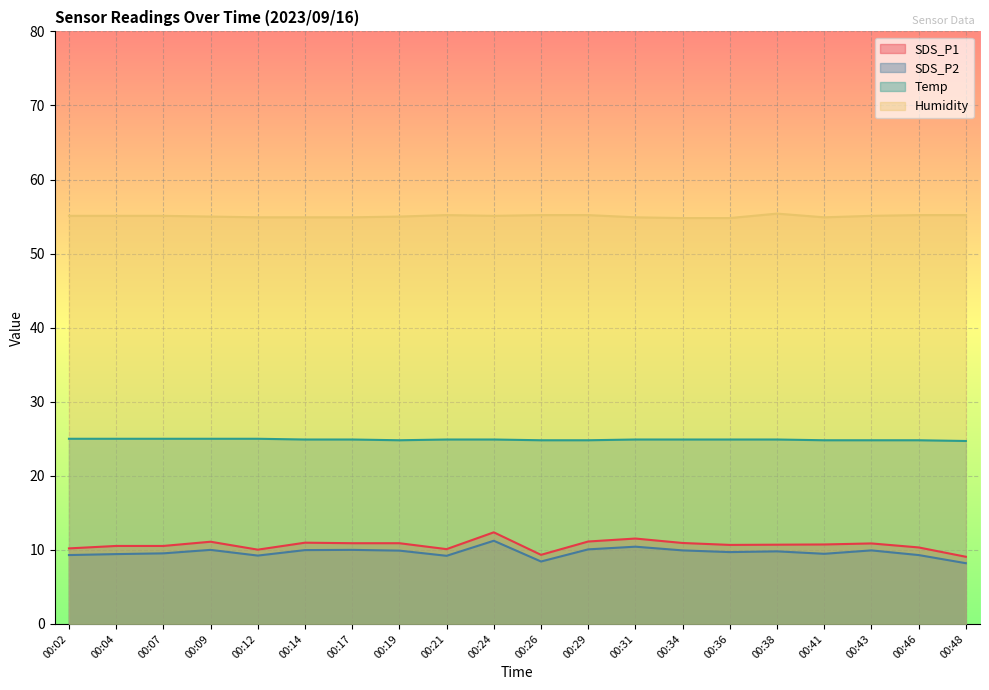

Reading left to right, what are all the values shown in this chart?

SDS_P1: 00:02=10.2	00:04=10.5	00:07=10.5	00:09=11.1	00:12=10.0	00:14=11.0	00:17=10.9	00:19=10.9	00:21=10.1	00:24=12.4	00:26=9.3	00:29=11.1	00:31=11.5	00:34=10.9	00:36=10.7	00:38=10.7	00:41=10.7	00:43=10.9	00:46=10.3	00:48=9.1
SDS_P2: 00:02=9.3	00:04=9.4	00:07=9.5	00:09=10.0	00:12=9.2	00:14=10.0	00:17=10.0	00:19=9.9	00:21=9.2	00:24=11.2	00:26=8.4	00:29=10.1	00:31=10.4	00:34=9.9	00:36=9.7	00:38=9.8	00:41=9.5	00:43=9.9	00:46=9.3	00:48=8.2
Temp: 00:02=25.0	00:04=25.0	00:07=25.0	00:09=25.0	00:12=25.0	00:14=24.9	00:17=24.9	00:19=24.8	00:21=24.9	00:24=24.9	00:26=24.8	00:29=24.8	00:31=24.9	00:34=24.9	00:36=24.9	00:38=24.9	00:41=24.8	00:43=24.8	00:46=24.8	00:48=24.7
Humidity: 00:02=55.1	00:04=55.1	00:07=55.1	00:09=55.0	00:12=54.9	00:14=54.9	00:17=54.9	00:19=55.0	00:21=55.2	00:24=55.1	00:26=55.2	00:29=55.2	00:31=54.9	00:34=54.8	00:36=54.8	00:38=55.4	00:41=54.9	00:43=55.1	00:46=55.2	00:48=55.2